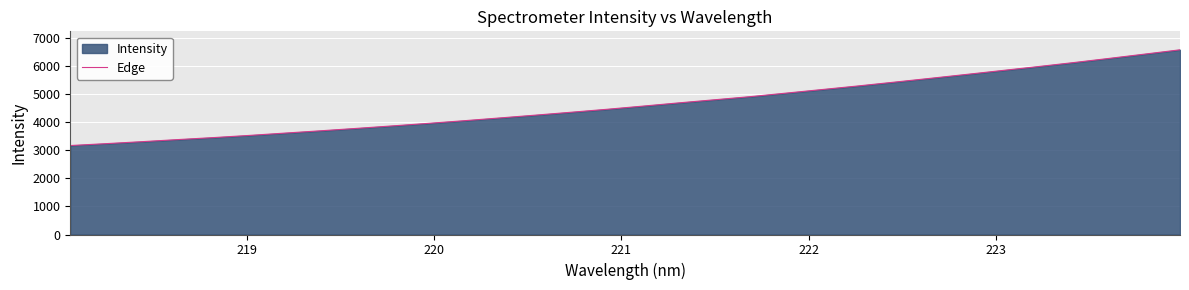

How many lines are shown in the chart?

1